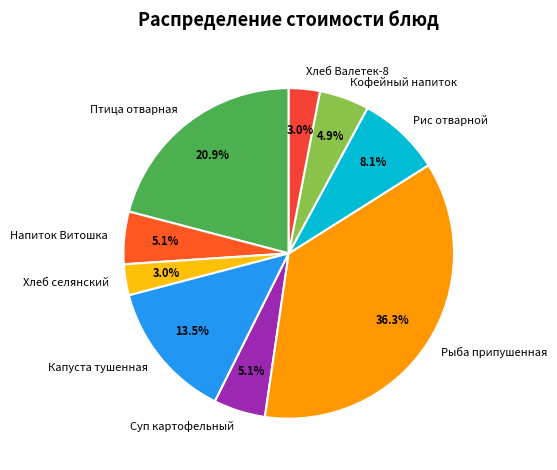

What percentage is the Хлеб селянский slice, to the nearest percent?

3%